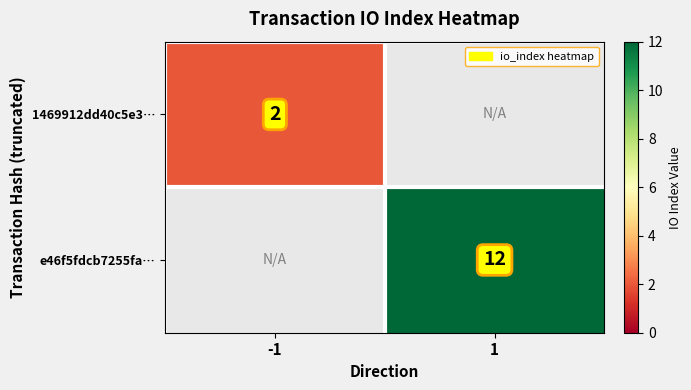

The value of e46f5fdcb7255fa… at 1 is 17. True or false?

False